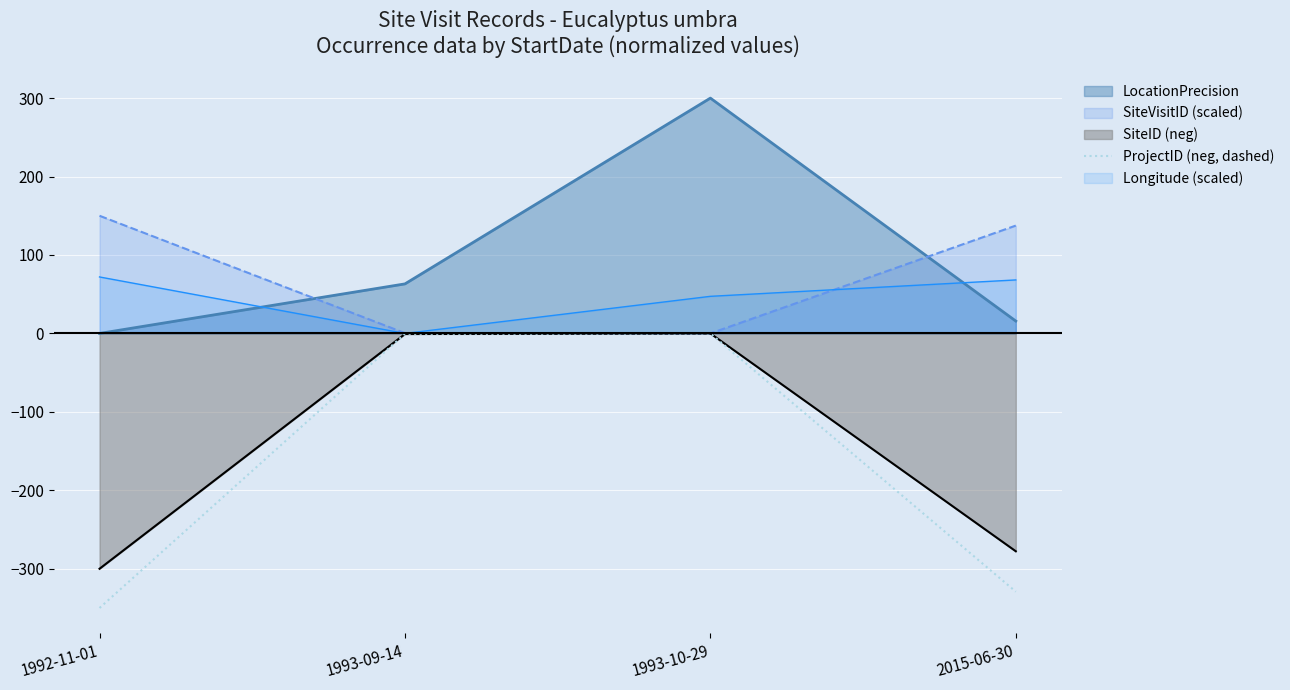

List the labels in order of value, smallest first.

1992-11-01, 2015-06-30, 1993-09-14, 1993-10-29